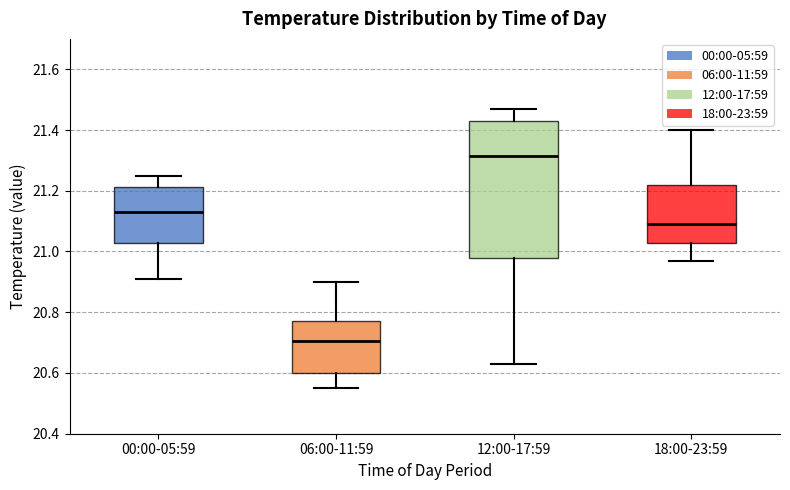

Where does the upper whisker of the box for 18:00-23:59 end on the y-axis? The values are not printed on the chart, so give them approximately, as read against the axis.

21.40